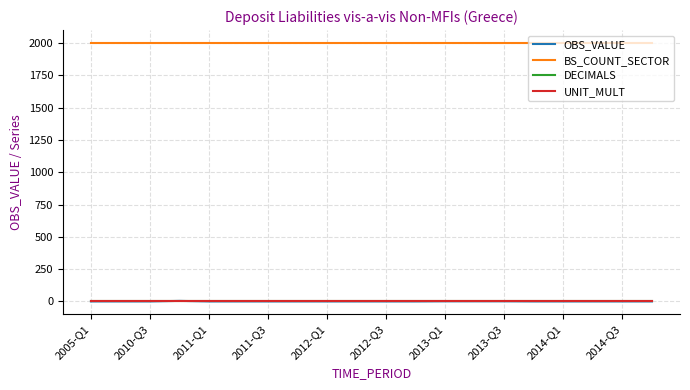

True or false: DECIMALS and BS_COUNT_SECTOR cross at least once.

False